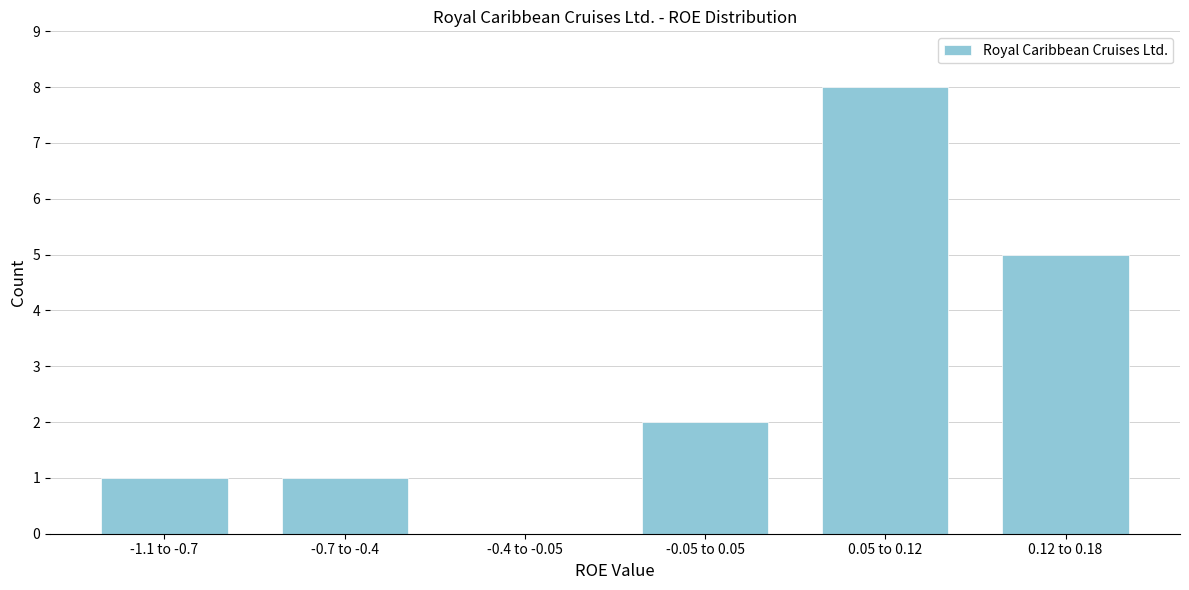

Reading left to right, extract all data points from this chart.

-1.1 to -0.7=1	-0.7 to -0.4=1	-0.4 to -0.05=0	-0.05 to 0.05=2	0.05 to 0.12=8	0.12 to 0.18=5